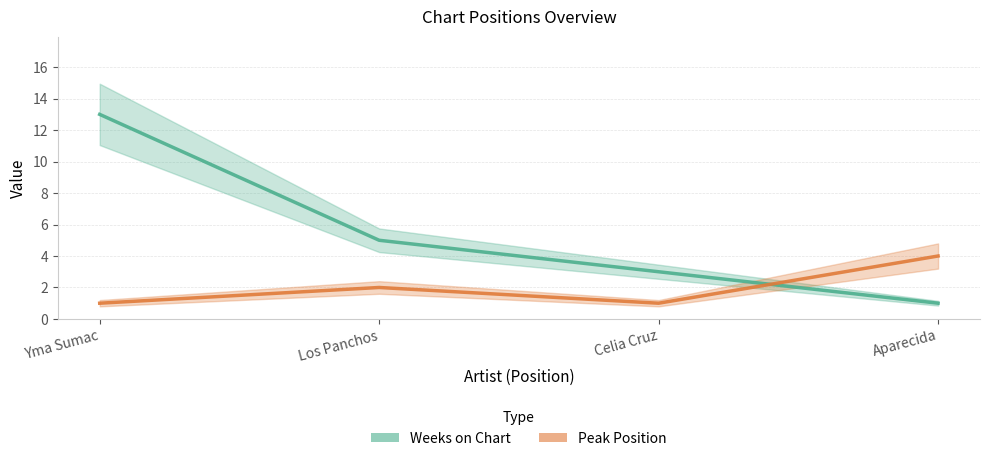

List the labels in order of Peak Position value, largest first.

Aparecida, Los Panchos, Yma Sumac, Celia Cruz